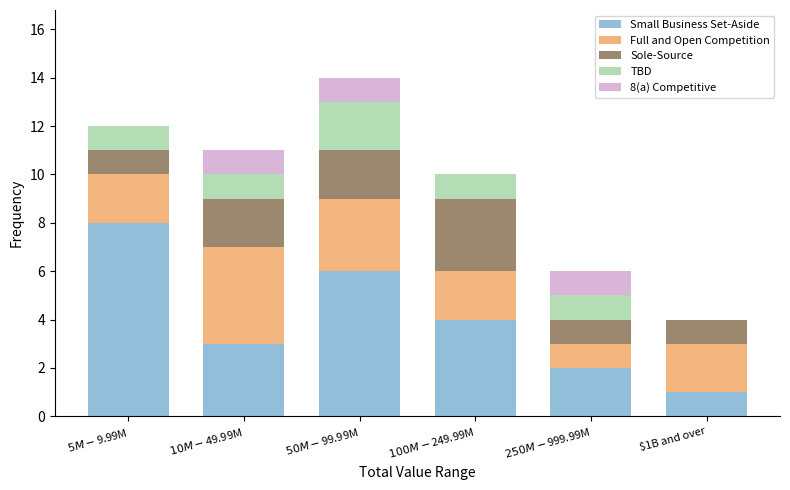

What are all the series names shown in the legend?

Small Business Set-Aside, Full and Open Competition, Sole-Source, TBD, 8(a) Competitive